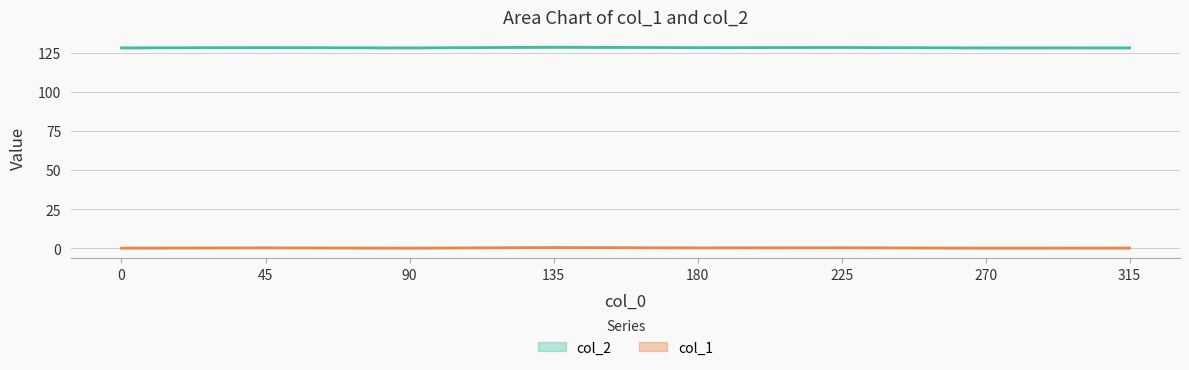

What is the total value across all series at 45?

128.5